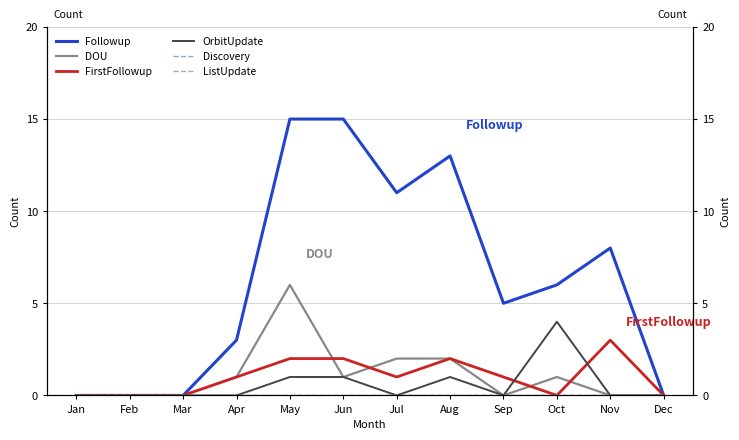

What is the maximum value shown in the chart?

15